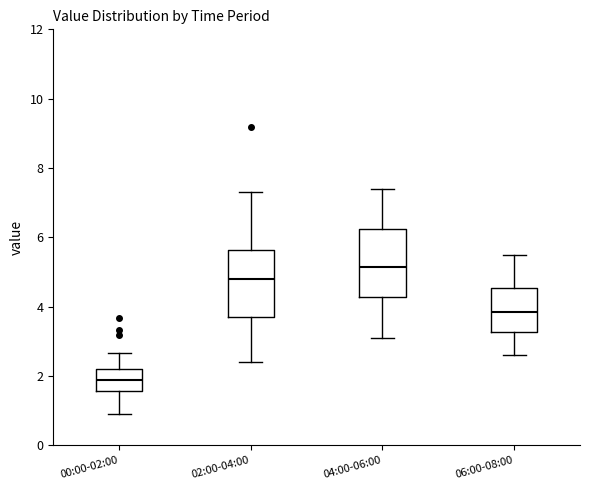

Reading left to right, read every box against the y-axis: the position of its median line, the range the box covers, and the ends of its whiskers. The values are not printed on the chart, so give them approximately, as read against the axis.

00:00-02:00: median 1.8, box 1.6 to 2.2, whiskers 1.0 to 2.6
02:00-04:00: median 4.8, box 3.6 to 5.6, whiskers 2.4 to 7.4
04:00-06:00: median 5.2, box 4.2 to 6.2, whiskers 3.2 to 7.4
06:00-08:00: median 3.8, box 3.2 to 4.6, whiskers 2.6 to 5.6